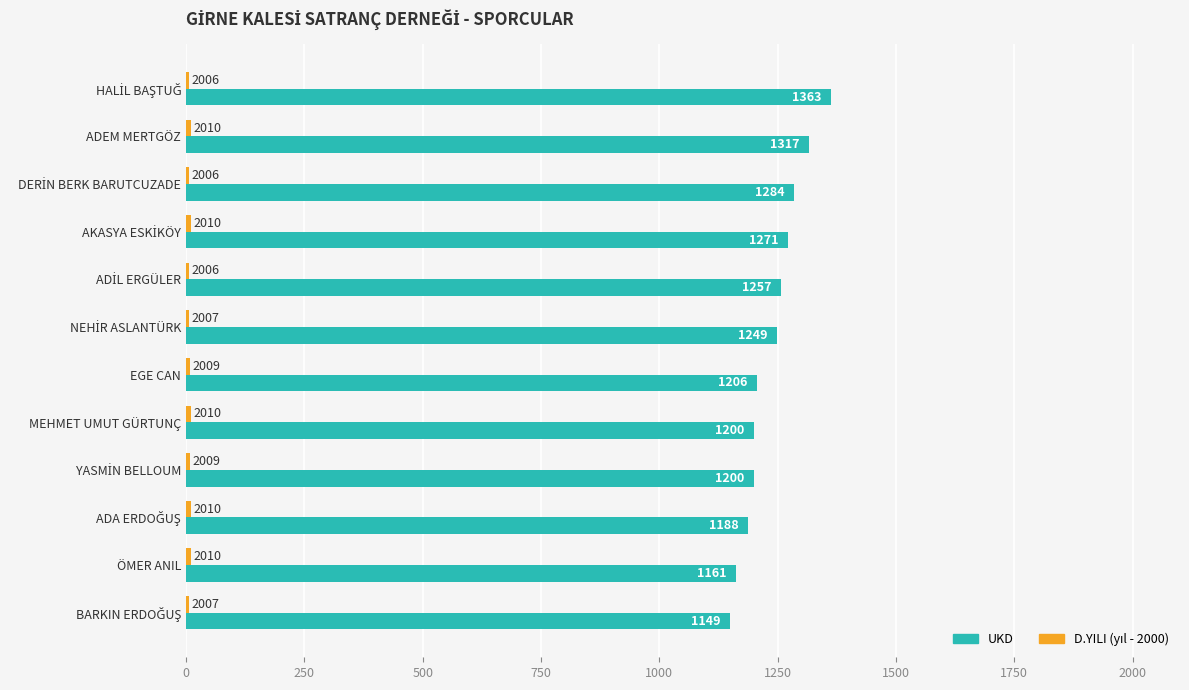

What is the greatest value displayed?

1363